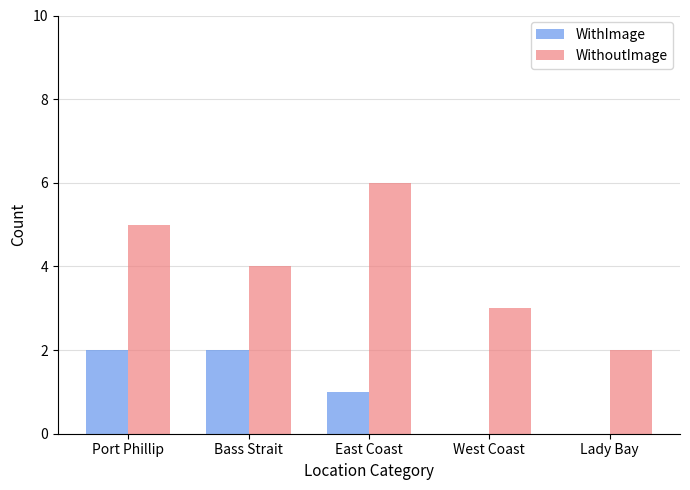

How many WithoutImage values are between 3 and 5?

3